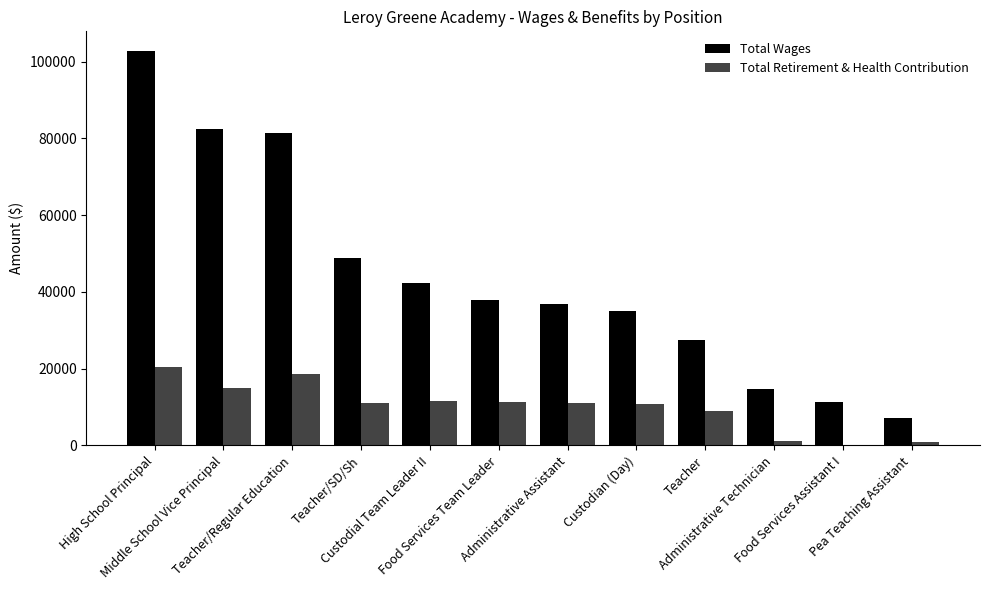

What is the greatest value displayed?

102767